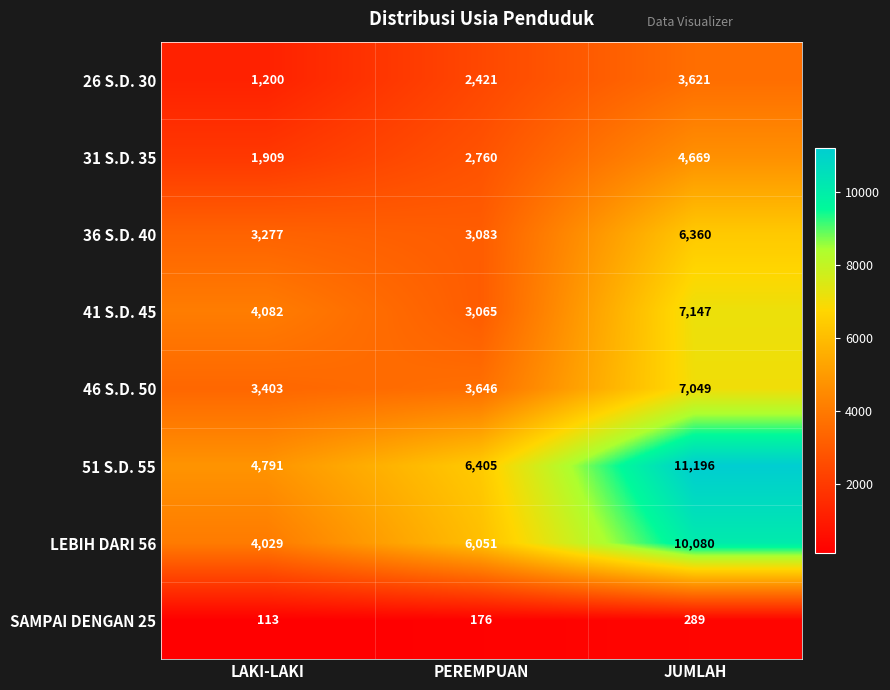

Reading left to right, what are all the values shown in this chart?

26 S.D. 30: LAKI-LAKI=1200	PEREMPUAN=2421	JUMLAH=3621
31 S.D. 35: LAKI-LAKI=1909	PEREMPUAN=2760	JUMLAH=4669
36 S.D. 40: LAKI-LAKI=3277	PEREMPUAN=3083	JUMLAH=6360
41 S.D. 45: LAKI-LAKI=4082	PEREMPUAN=3065	JUMLAH=7147
46 S.D. 50: LAKI-LAKI=3403	PEREMPUAN=3646	JUMLAH=7049
51 S.D. 55: LAKI-LAKI=4791	PEREMPUAN=6405	JUMLAH=11196
LEBIH DARI 56: LAKI-LAKI=4029	PEREMPUAN=6051	JUMLAH=10080
SAMPAI DENGAN 25: LAKI-LAKI=113	PEREMPUAN=176	JUMLAH=289